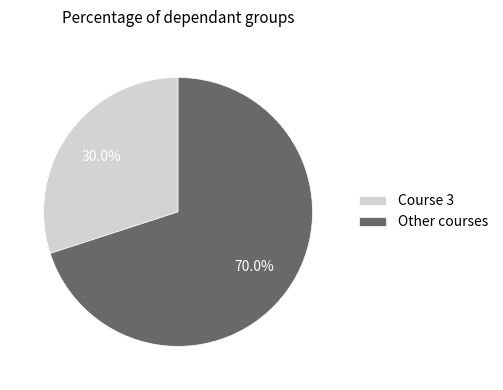

Combined, do Other courses and Course 3 account for over 50%?

Yes